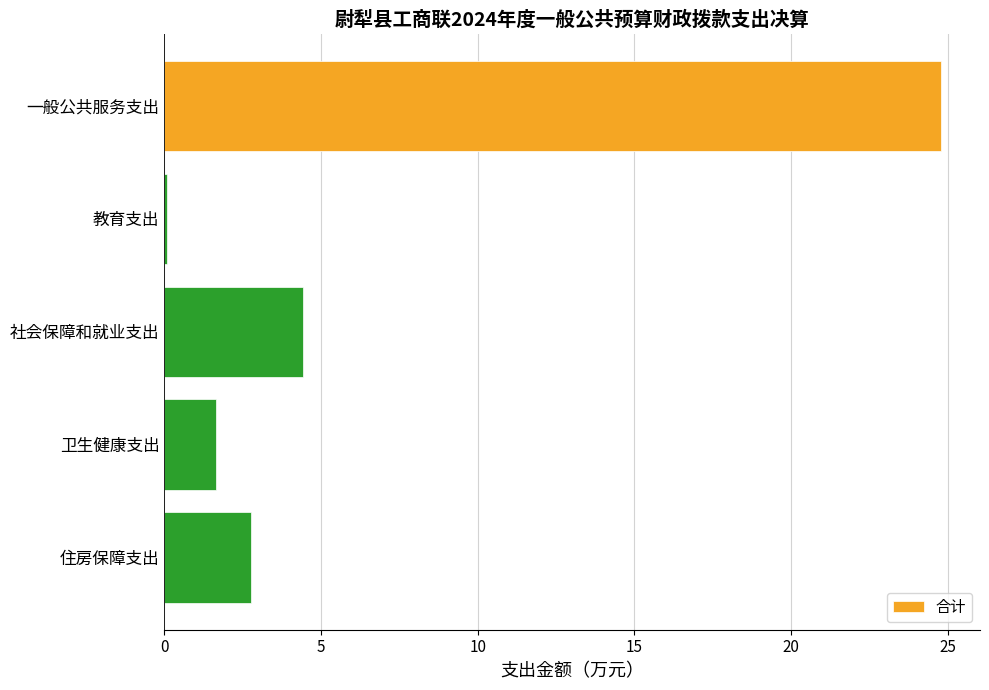

Between 一般公共服务支出 and 社会保障和就业支出, which is larger?

一般公共服务支出